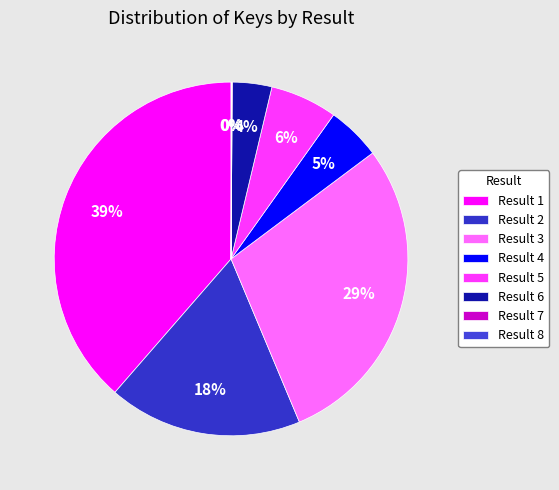

The Result 3 slice represents 16% of the pie. True or false?

False